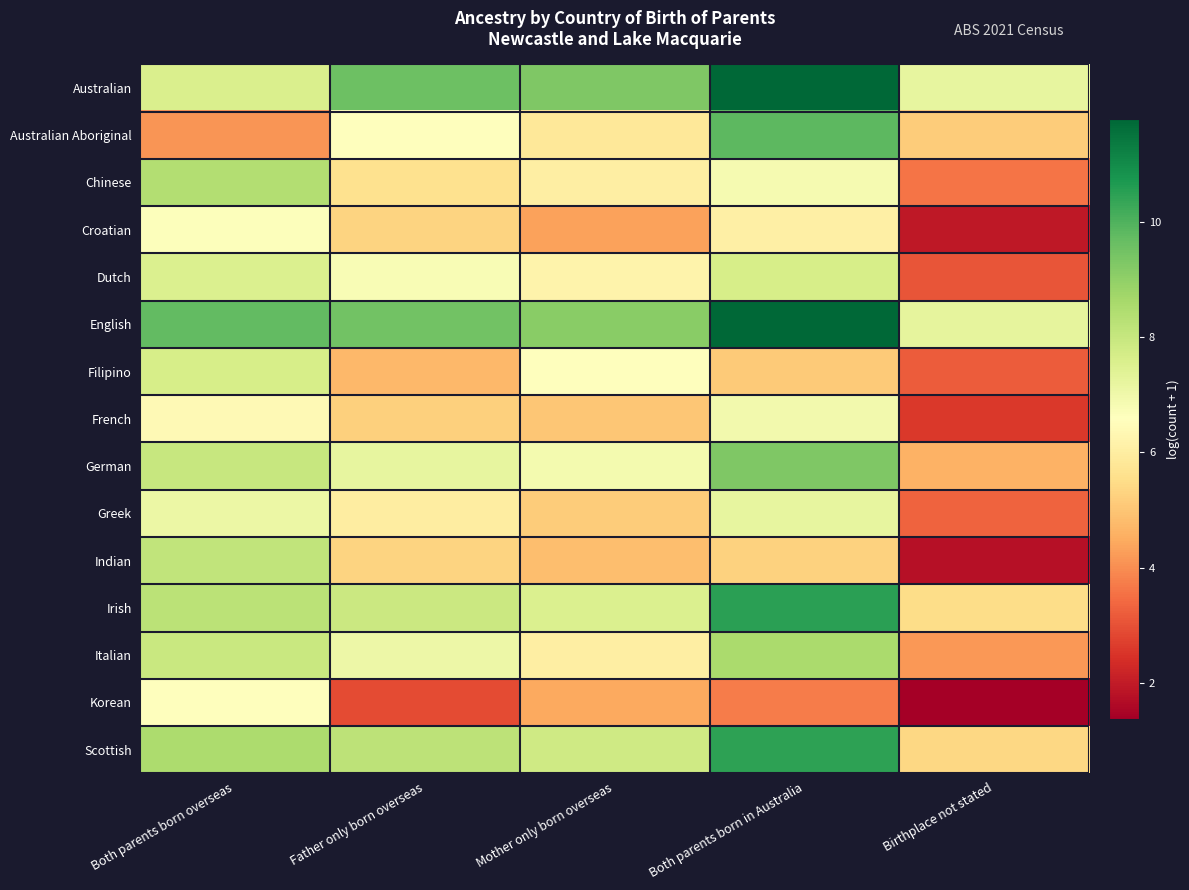

Between Both parents born in Australia and Both parents born overseas, which is larger?

Both parents born in Australia